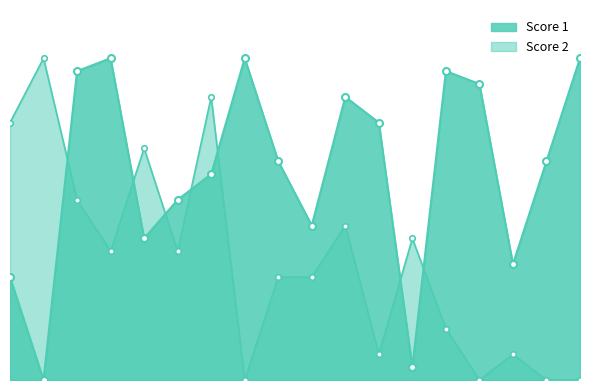

How many values in the Score 2 series are below 10?

9